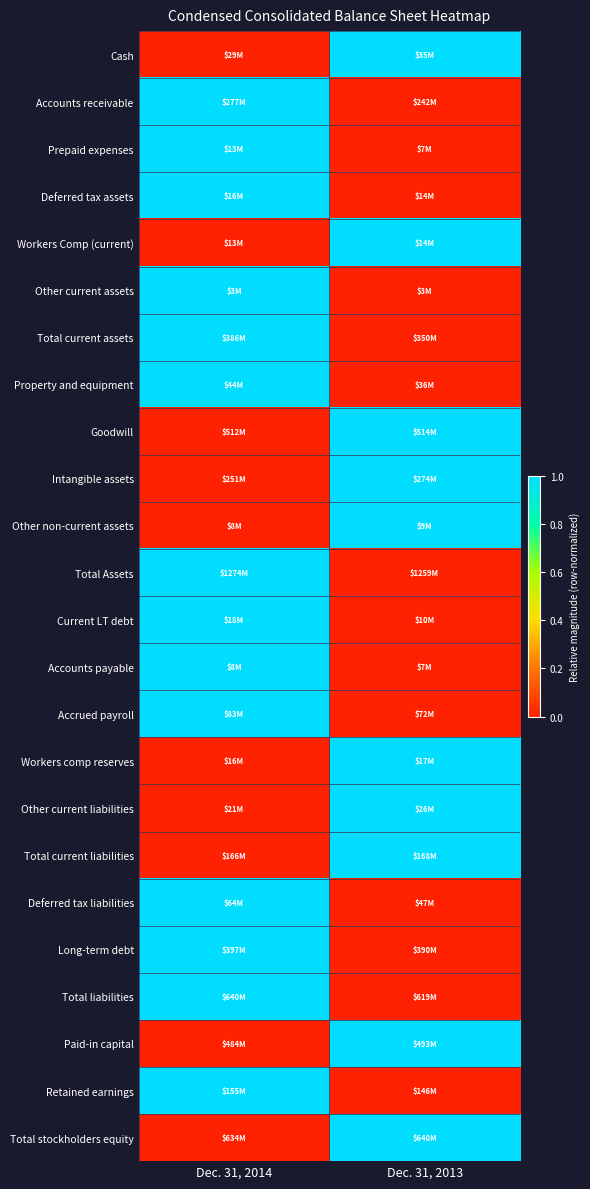

Reading right to left, list all the values displayed in this chart.

Cash: Dec. 31, 2013=1	Dec. 31, 2014=0
Accounts receivable: Dec. 31, 2013=0	Dec. 31, 2014=1
Prepaid expenses: Dec. 31, 2013=0	Dec. 31, 2014=1
Deferred tax assets: Dec. 31, 2013=0	Dec. 31, 2014=1
Workers Comp (current): Dec. 31, 2013=1	Dec. 31, 2014=0
Other current assets: Dec. 31, 2013=0	Dec. 31, 2014=1
Total current assets: Dec. 31, 2013=0	Dec. 31, 2014=1
Property and equipment: Dec. 31, 2013=0	Dec. 31, 2014=1
Goodwill: Dec. 31, 2013=1	Dec. 31, 2014=0
Intangible assets: Dec. 31, 2013=1	Dec. 31, 2014=0
Other non-current assets: Dec. 31, 2013=1	Dec. 31, 2014=0
Total Assets: Dec. 31, 2013=0	Dec. 31, 2014=1
Current LT debt: Dec. 31, 2013=0	Dec. 31, 2014=1
Accounts payable: Dec. 31, 2013=0	Dec. 31, 2014=1
Accrued payroll: Dec. 31, 2013=0	Dec. 31, 2014=1
Workers comp reserves: Dec. 31, 2013=1	Dec. 31, 2014=0
Other current liabilities: Dec. 31, 2013=1	Dec. 31, 2014=0
Total current liabilities: Dec. 31, 2013=1	Dec. 31, 2014=0
Deferred tax liabilities: Dec. 31, 2013=0	Dec. 31, 2014=1
Long-term debt: Dec. 31, 2013=0	Dec. 31, 2014=1
Total liabilities: Dec. 31, 2013=0	Dec. 31, 2014=1
Paid-in capital: Dec. 31, 2013=1	Dec. 31, 2014=0
Retained earnings: Dec. 31, 2013=0	Dec. 31, 2014=1
Total stockholders equity: Dec. 31, 2013=1	Dec. 31, 2014=0